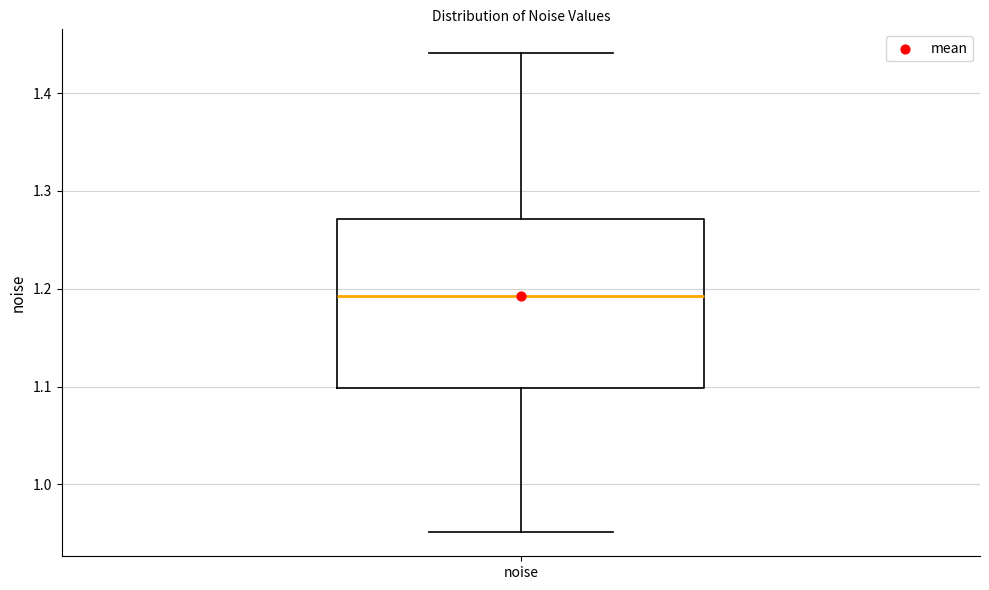

Read this box plot against the y-axis: the position of the median line, the range covered by the box, and the ends of both whiskers. The values are not printed on the chart, so give them approximately, as read against the axis.

median 1.19, box 1.10 to 1.27, whiskers 0.95 to 1.44